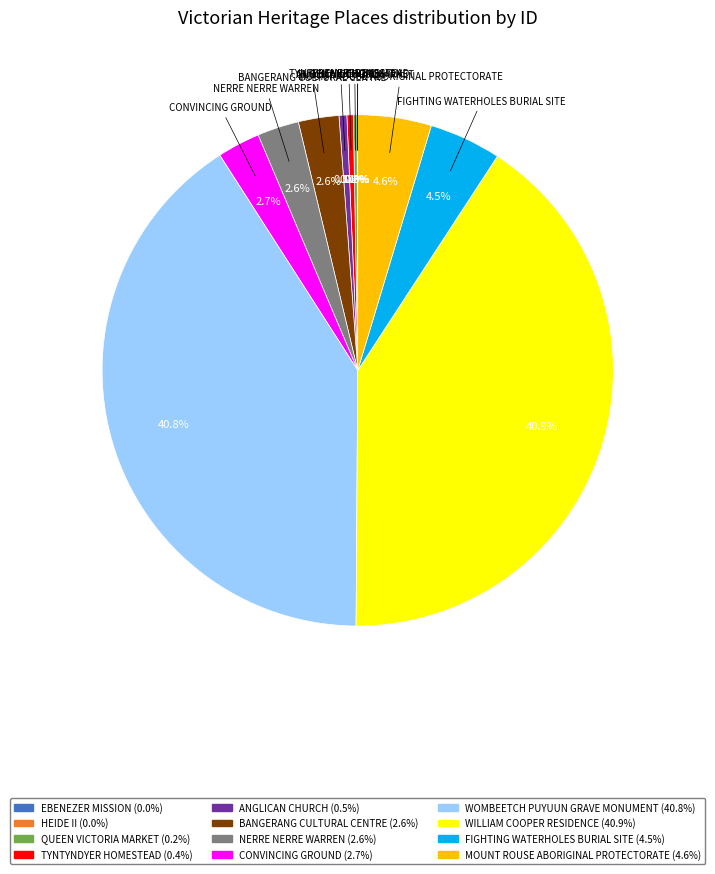

Does any single category account for the majority?

No